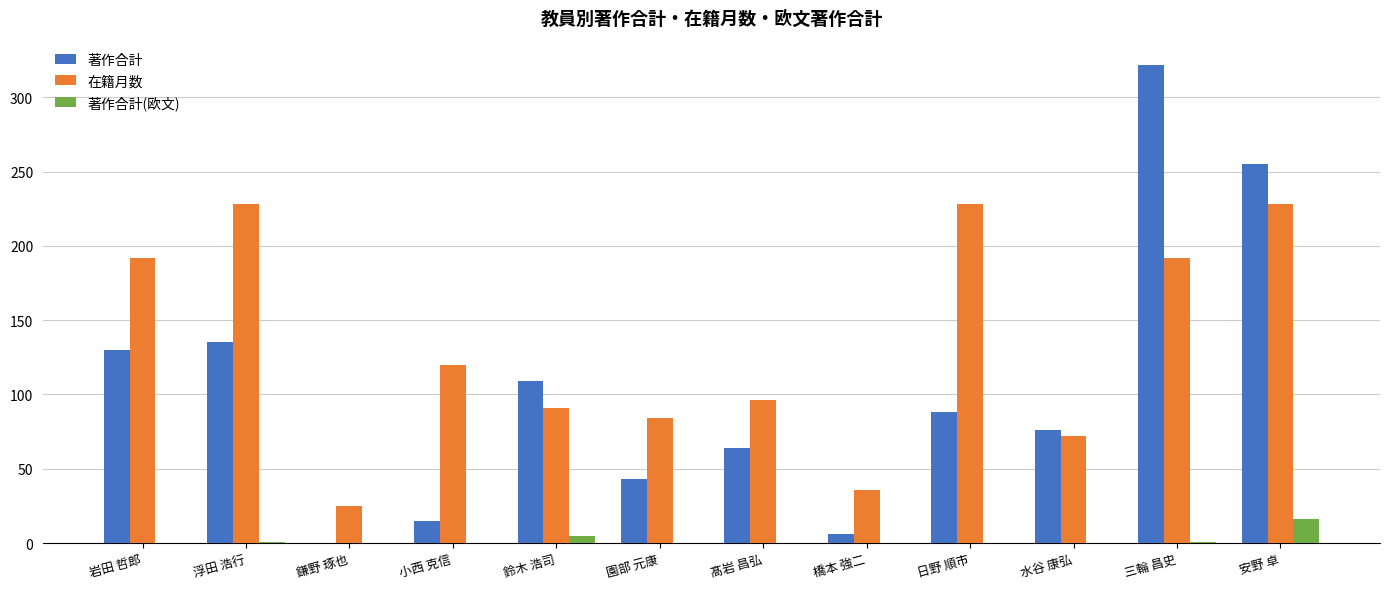

How many series are shown in this chart?

3